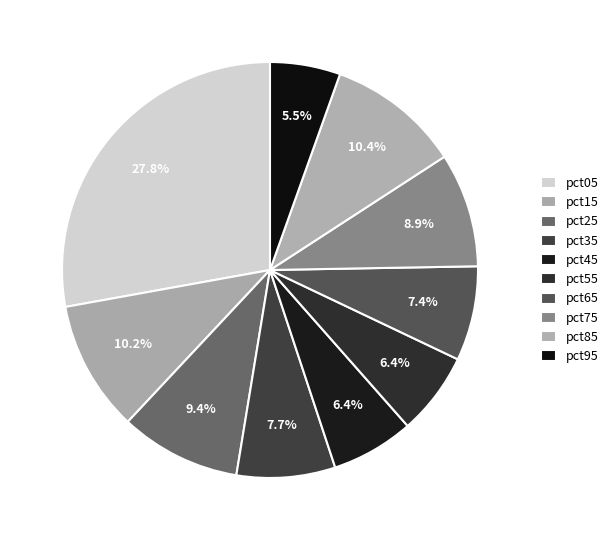

What is the largest slice in the pie chart?

pct05